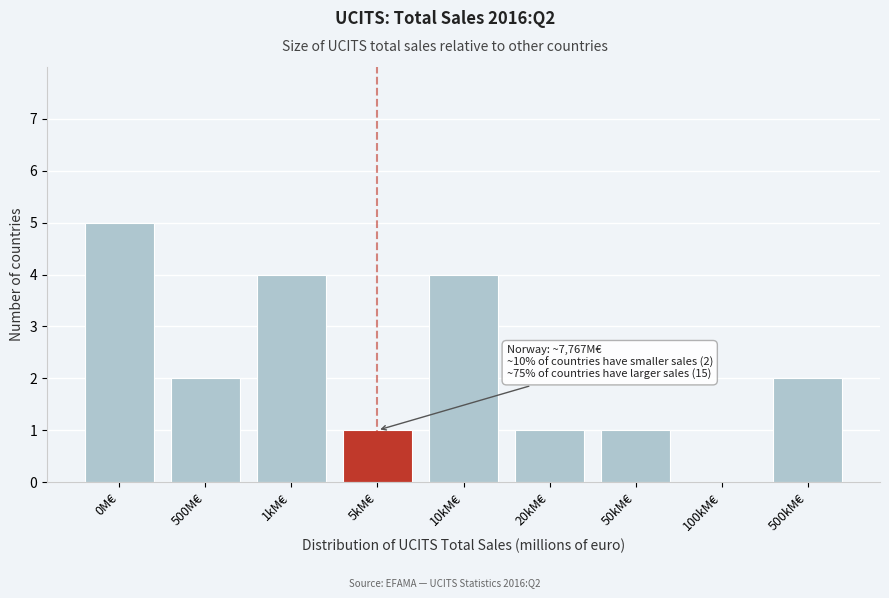

Reading right to left, transcribe all the data shown in this chart.

500kM€=2	100kM€=0	50kM€=1	20kM€=1	10kM€=4	5kM€=1	1kM€=4	500M€=2	0M€=5